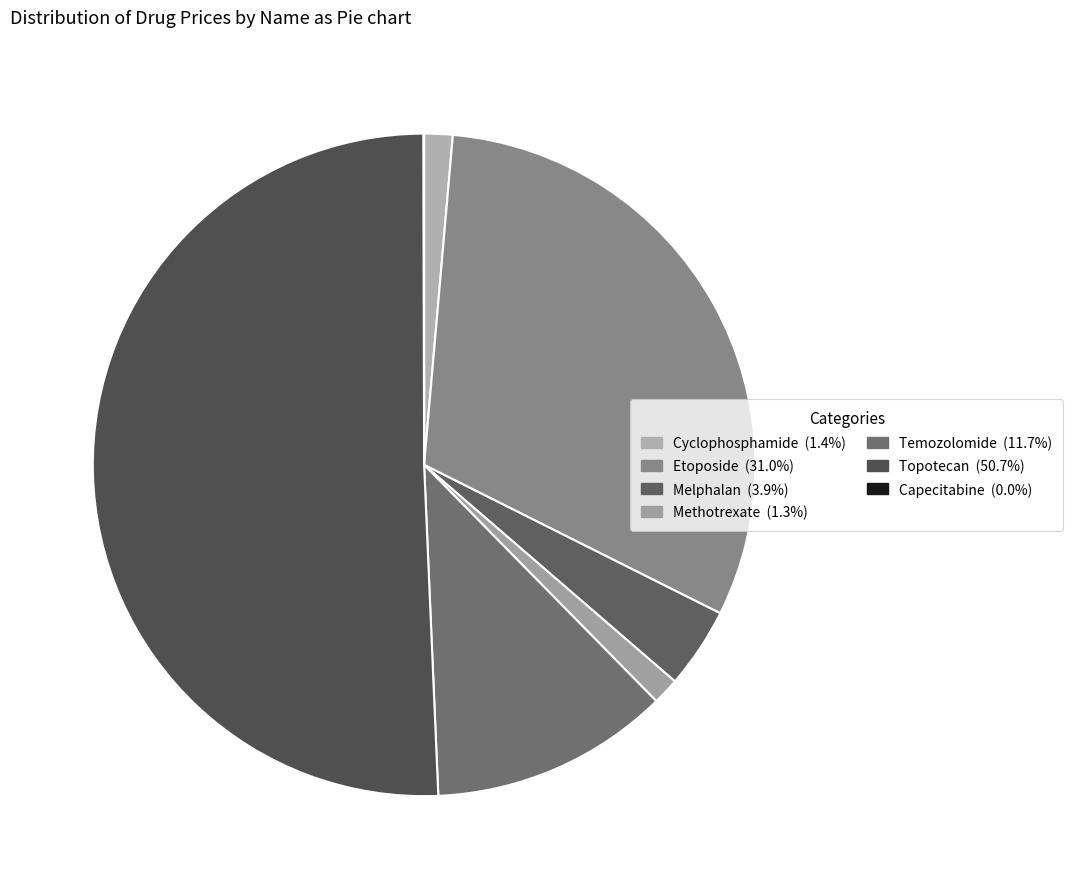

The Capecitabine slice represents 14% of the pie. True or false?

False